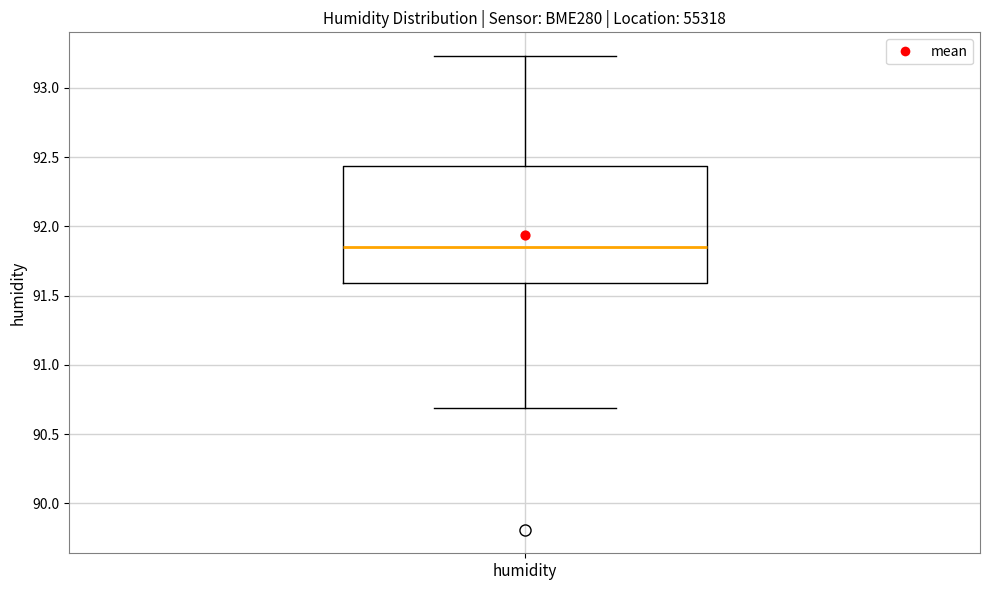

Where is the lower edge of the box for humidity on the y-axis? The values are not printed on the chart, so give them approximately, as read against the axis.

91.60